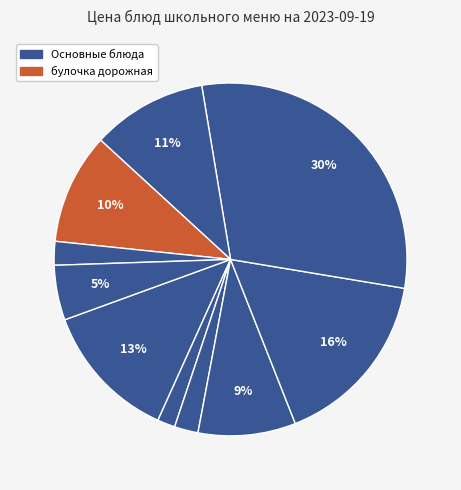

Is there any slice that represents more than half of the pie?

No